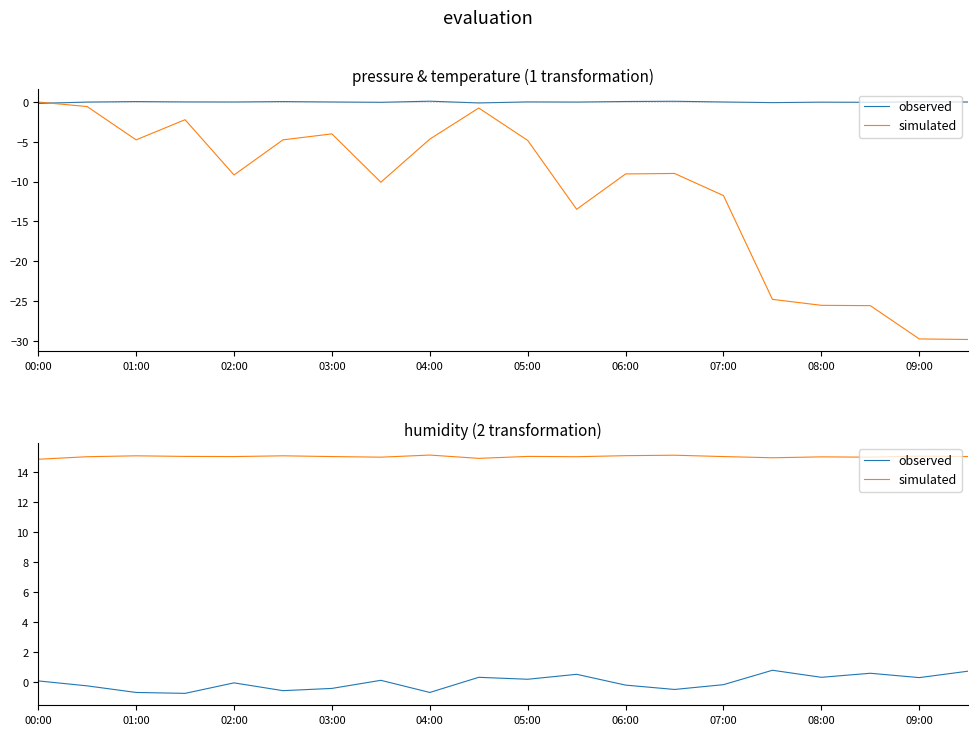

What position from the left is 03:00?

7